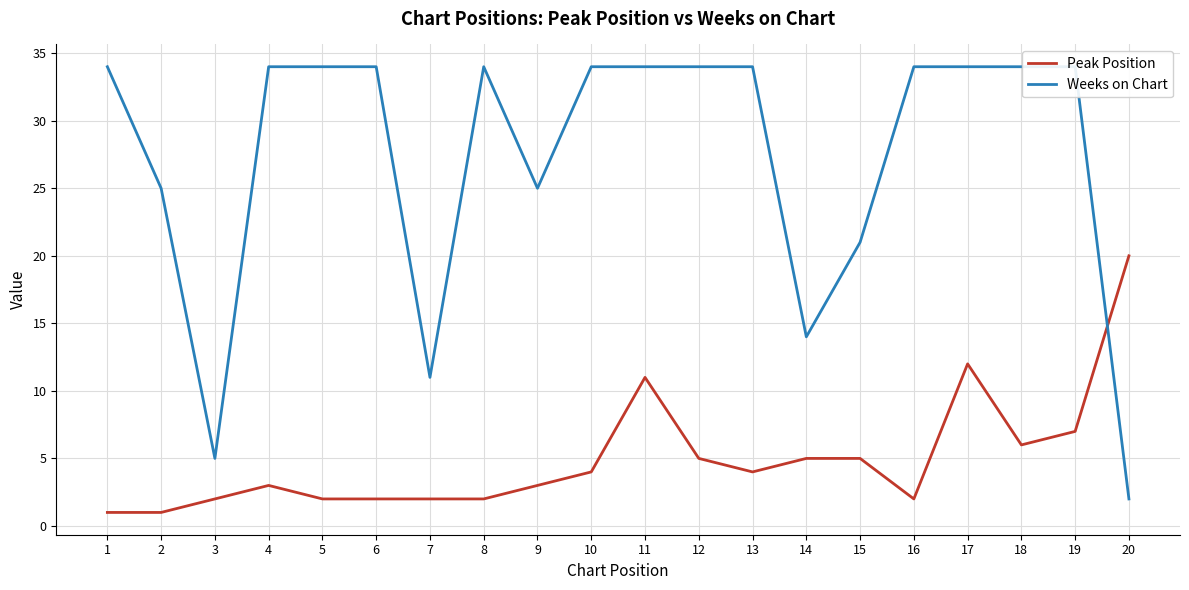

What value does the Peak Position series have at 2?

1